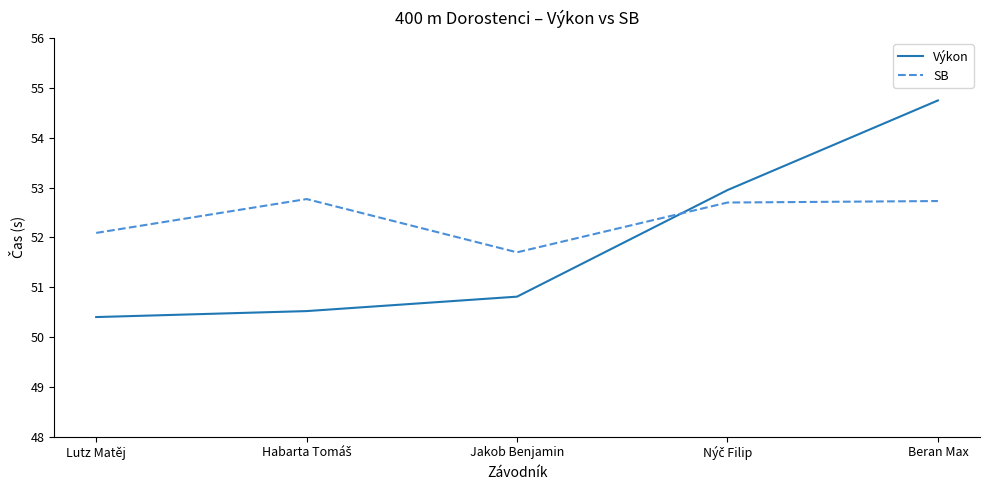

The value of Výkon at Beran Max is 54.8. True or false?

True